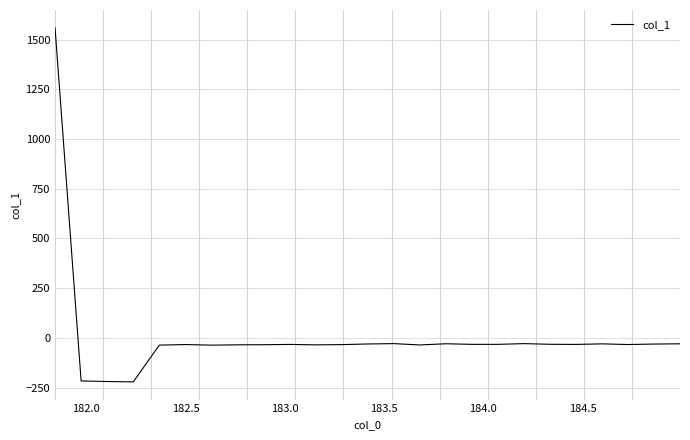

What is the minimum value shown in the chart?

-221.2